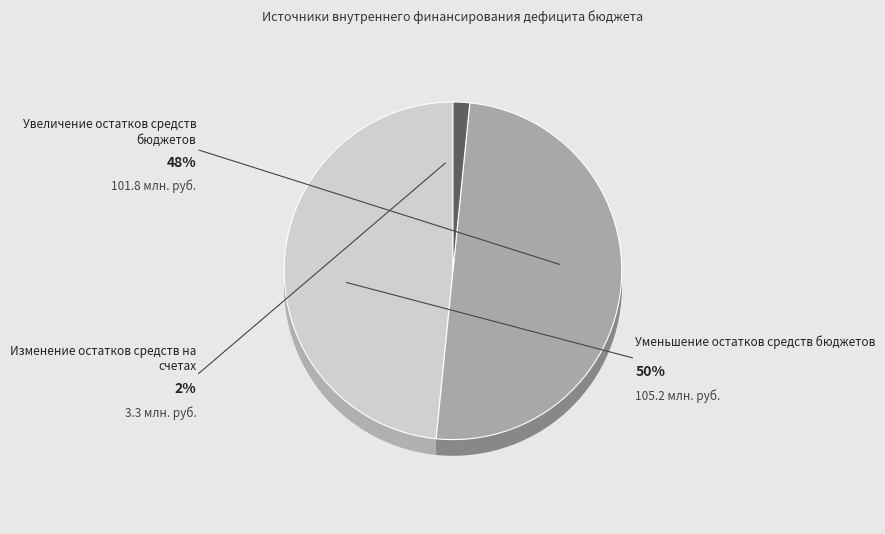

Between Изменение остатков средств на счетах and Увеличение остатков средств бюджетов, which is larger?

Увеличение остатков средств бюджетов